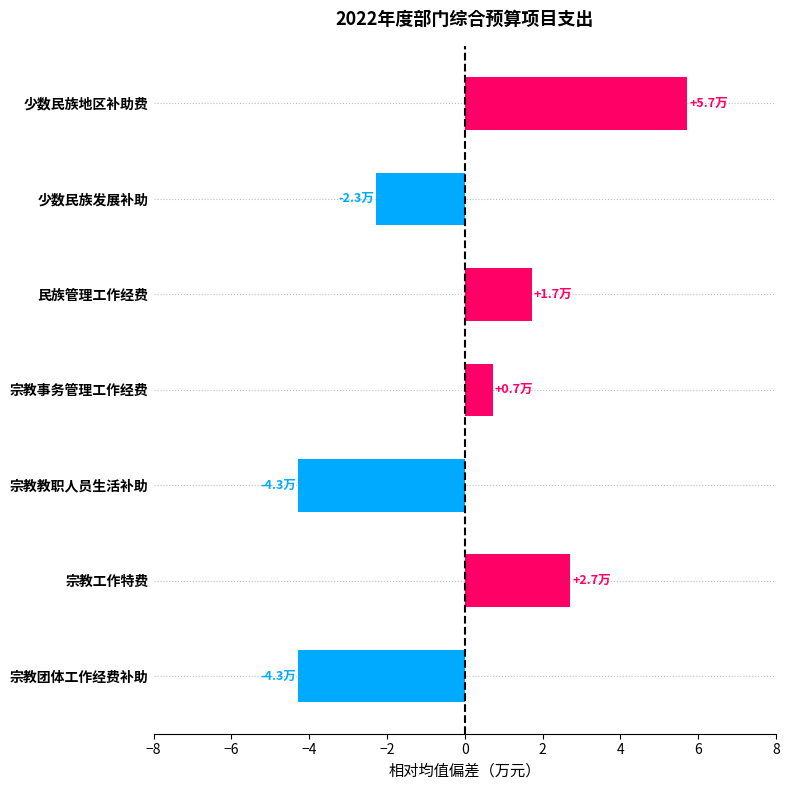

Reading top to bottom, extract all data points from this chart.

5.7	-2.3	1.7	0.7	-4.3	2.7	-4.3